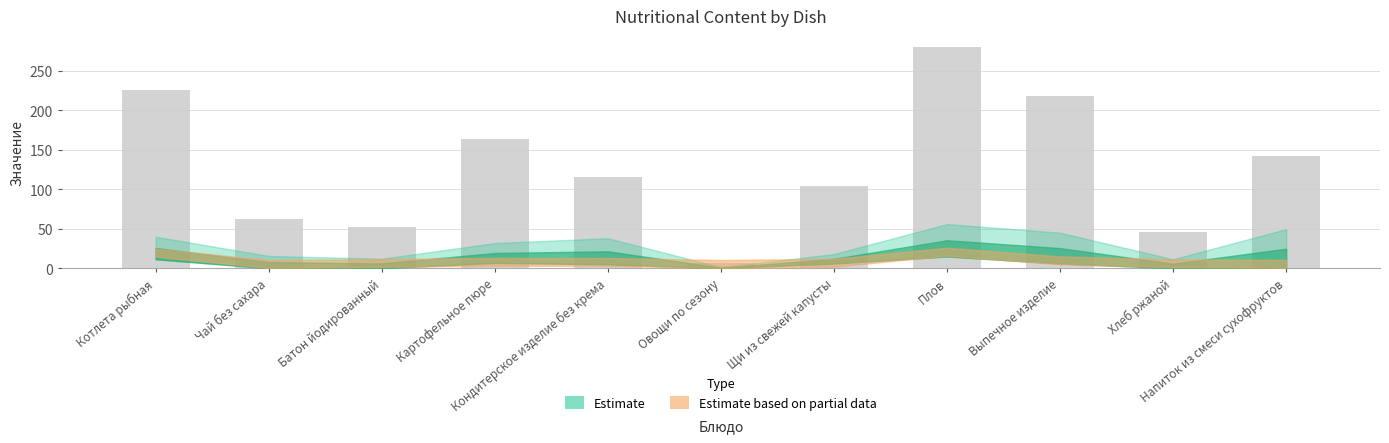

Are the bars grouped side by side (vs. stacked)?

No